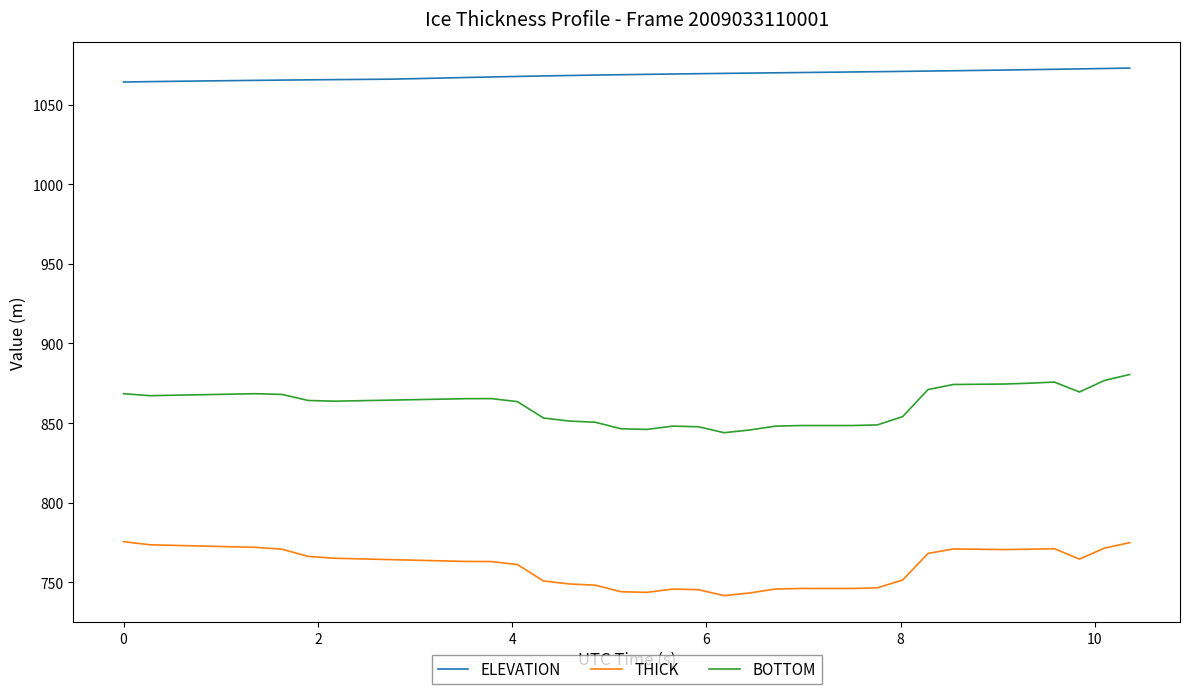

List the series in order of their overall mean, lowest first.

THICK, BOTTOM, ELEVATION